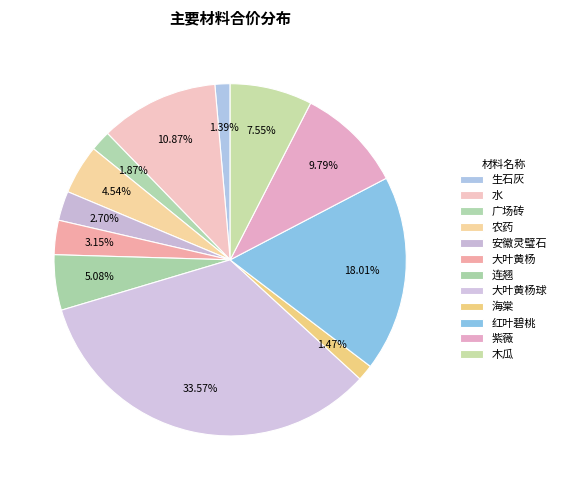

How many segments does this pie chart have?

12